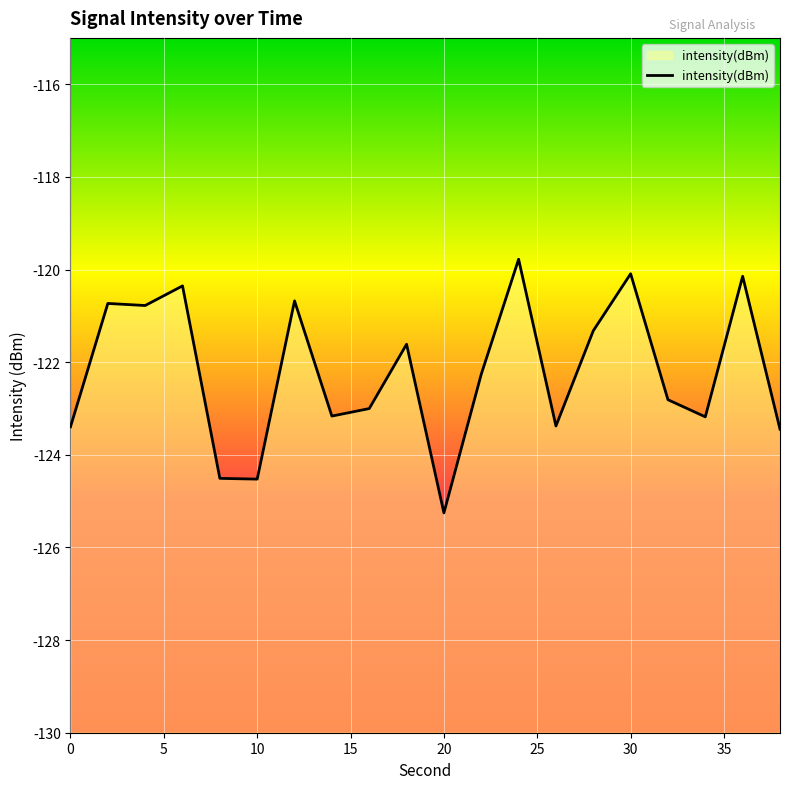

List the labels in order of value, largest first.

24, 30, 36, 6, 12, 2, 4, 28, 18, 22, 32, 16, 14, 34, 26, 0, 38, 8, 10, 20